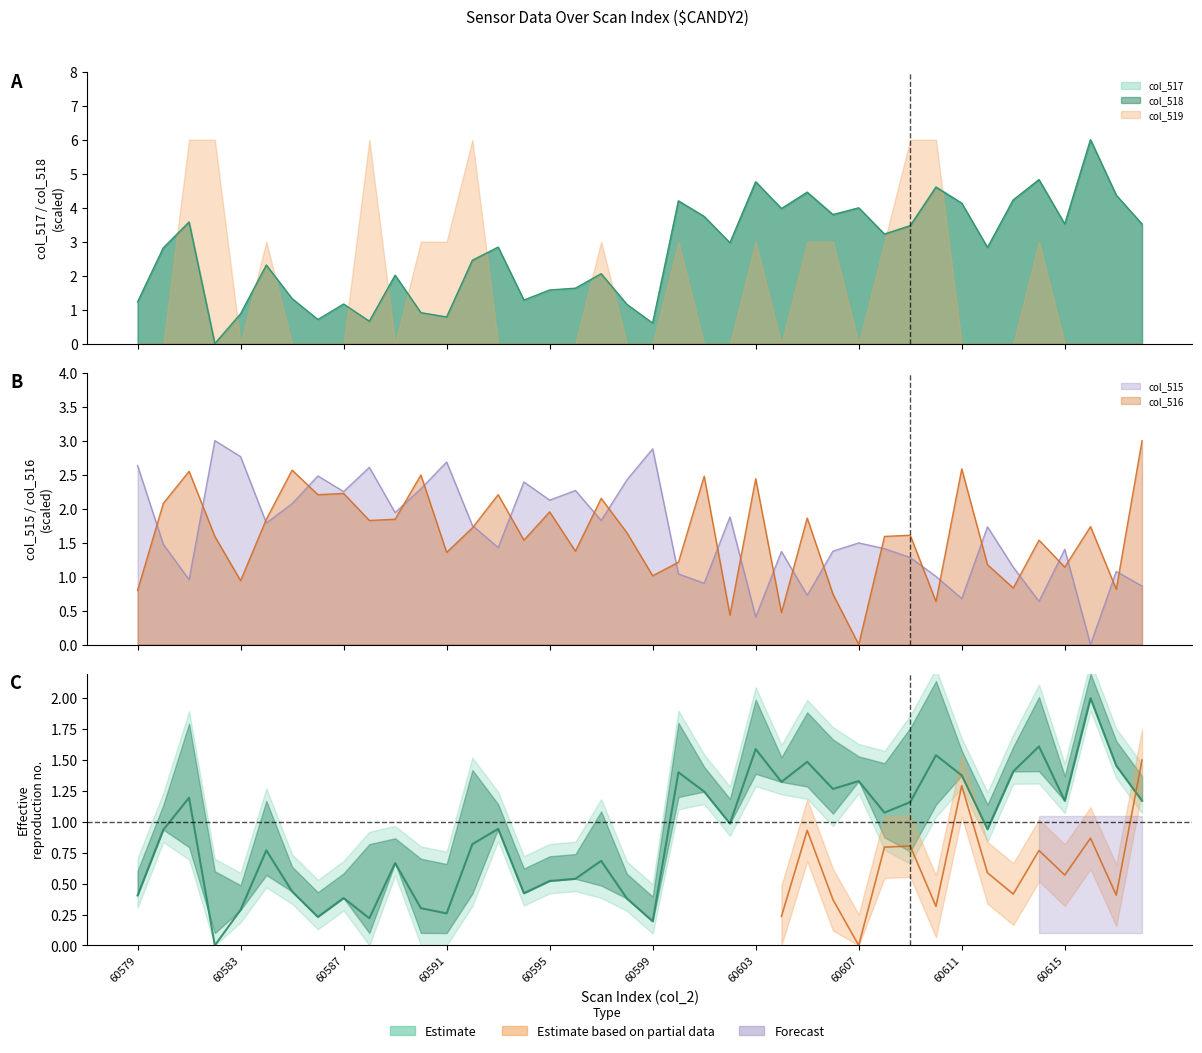

Which series has the widest spread of values?

col_517